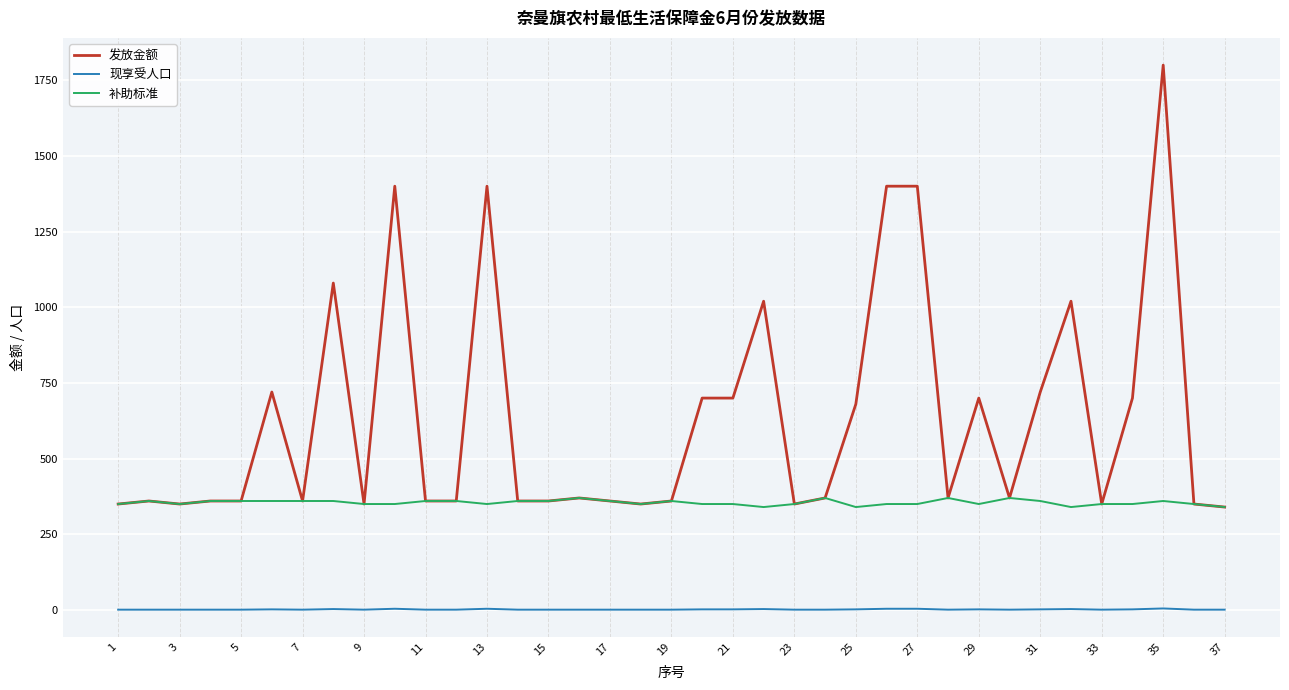

Which series has the largest total across all categories?

发放金额